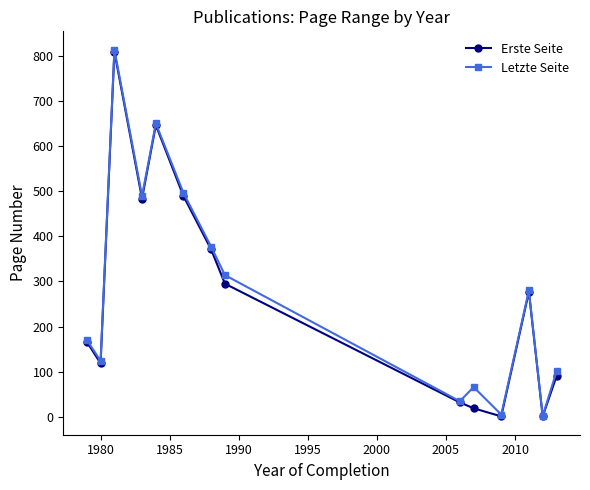

What is the maximum value for Erste Seite?

809.0